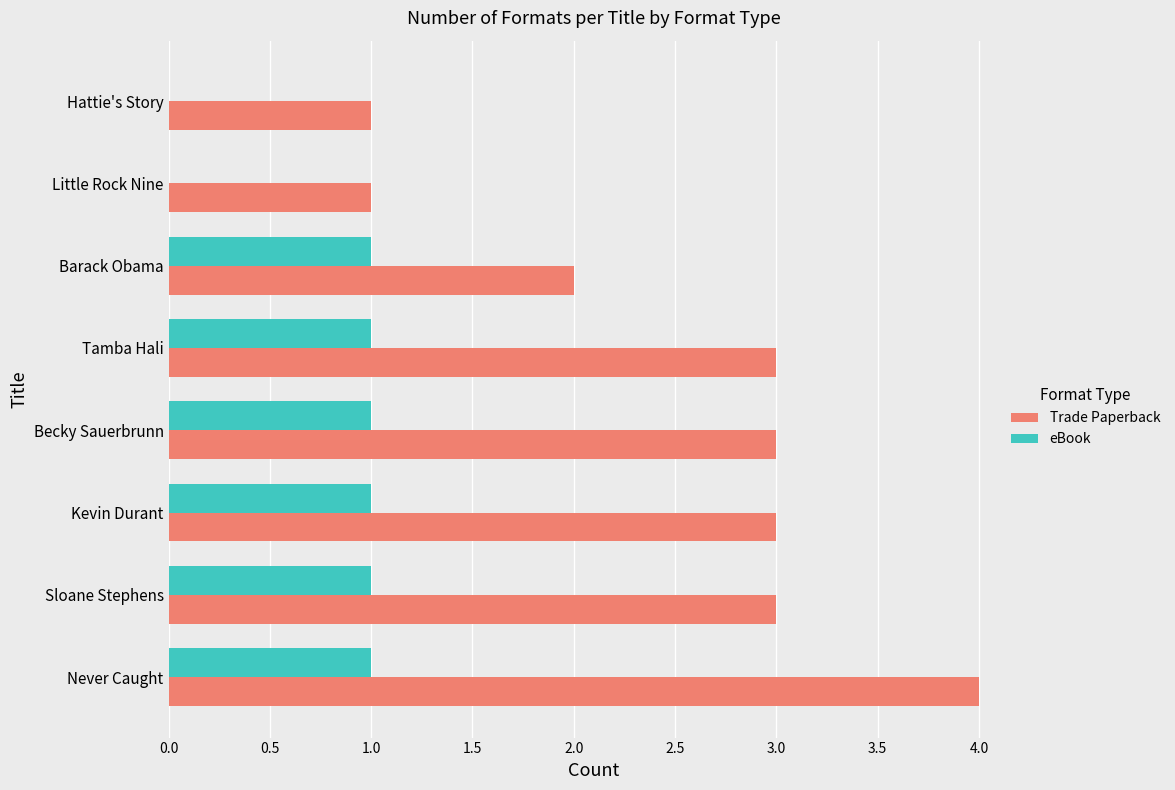

At which label does Trade Paperback reach its peak?

Never Caught